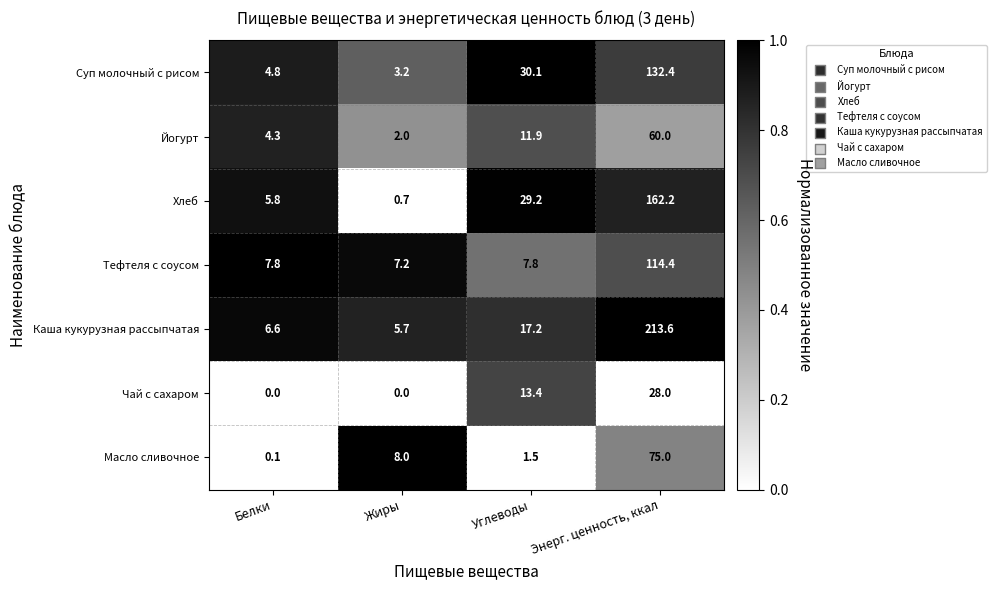

Which series has the largest range (max minus min)?

Каша кукурузная рассыпчатая